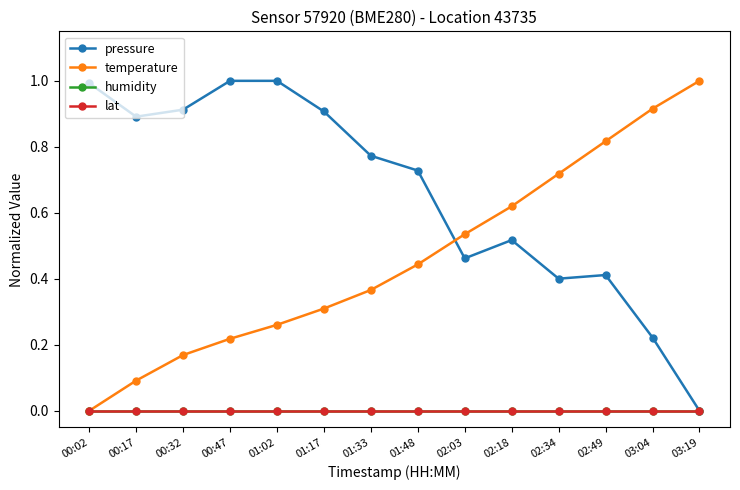

Does the chart have visible grid lines?

No